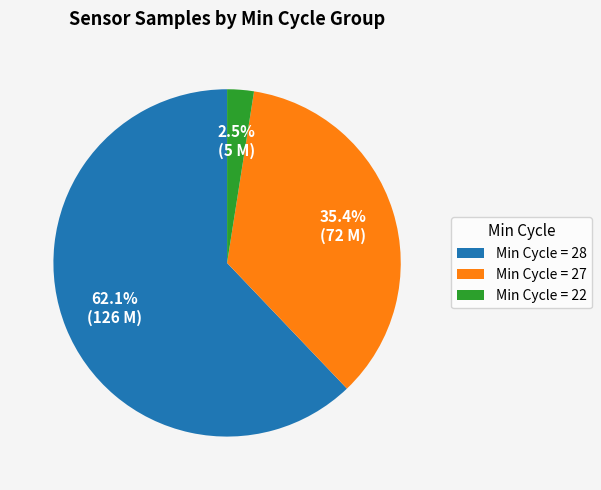

Count the number of slices in the pie.

3